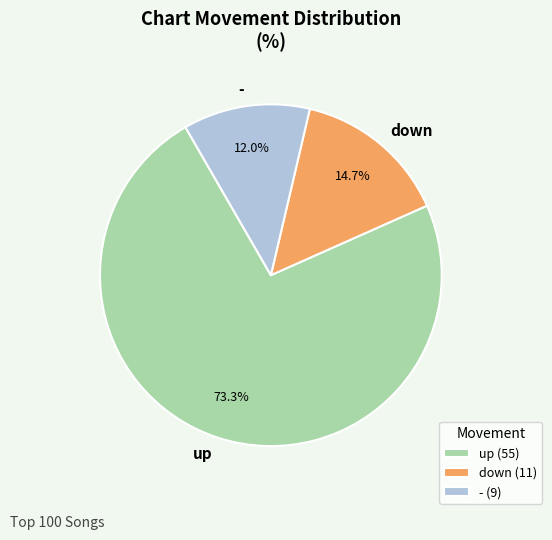

What percentage is NOT represented by up?

26.7%